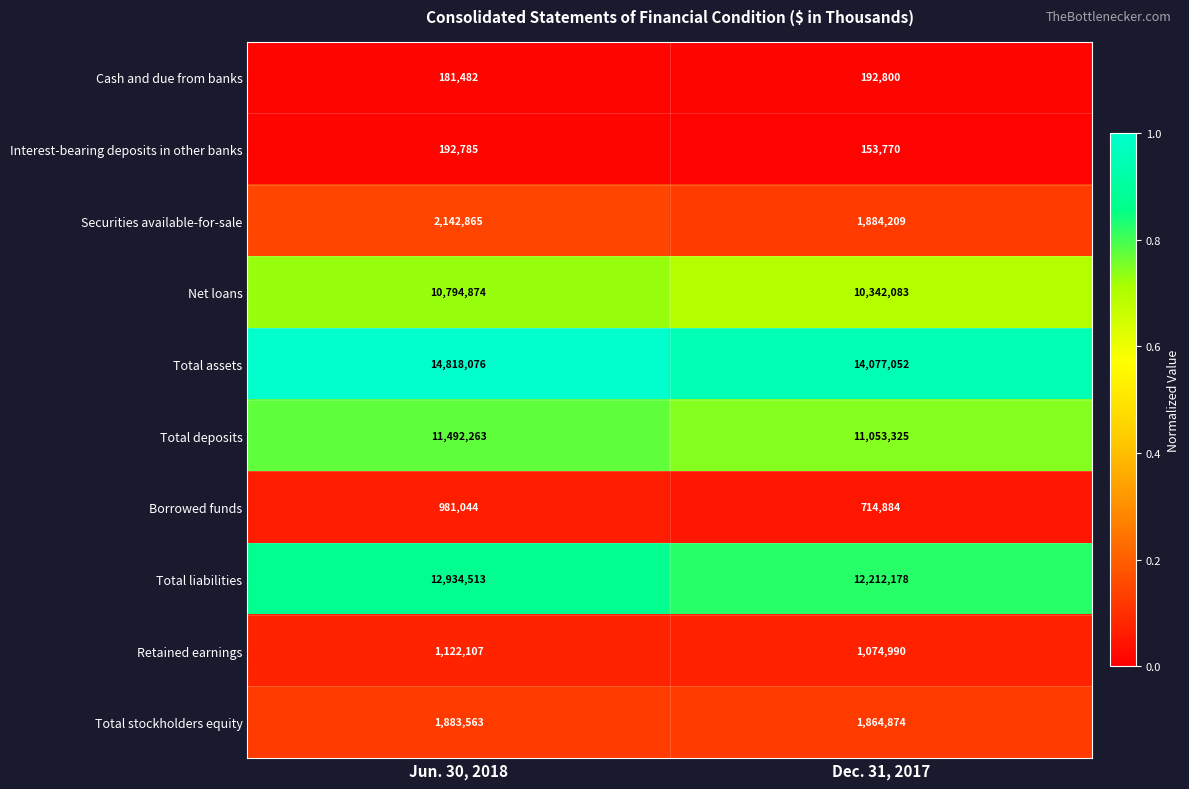

Which series has the largest range (max minus min)?

Total assets